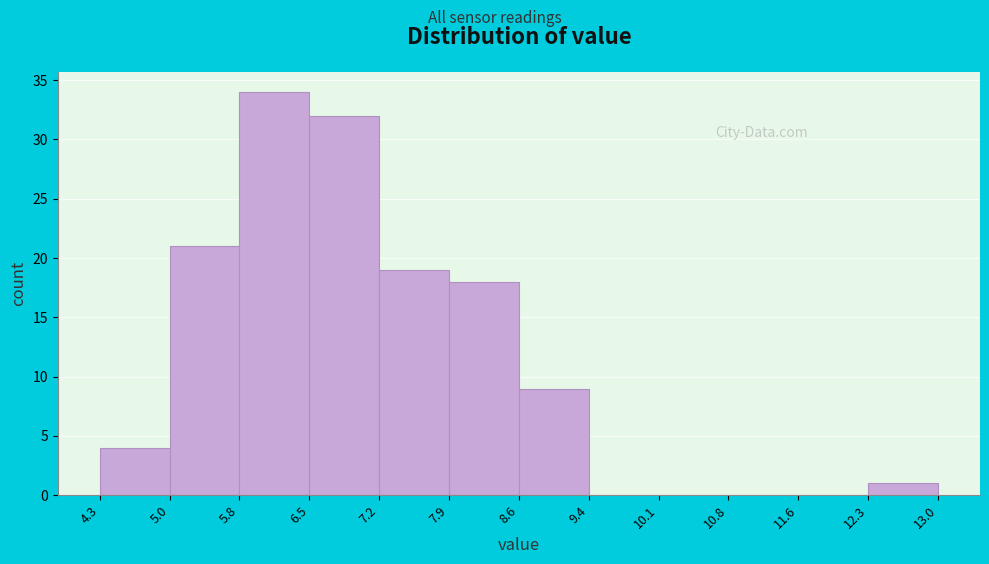

What is the height of the bar covering 8.6 to 9.4 on the x-axis? The values are not printed on the chart, so give them approximately, as read against the axis.

9